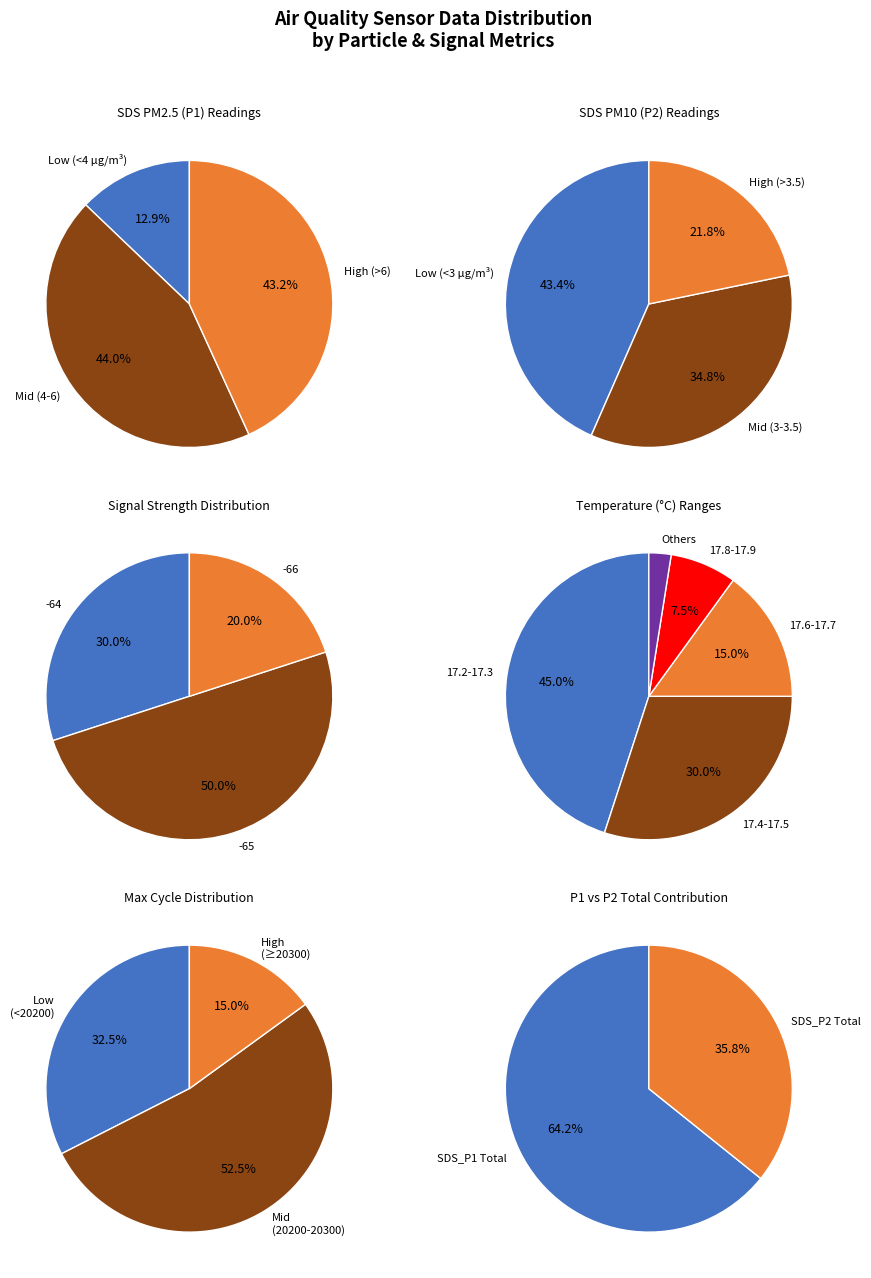

True or false: 27 accounts for 9% of the total.

False